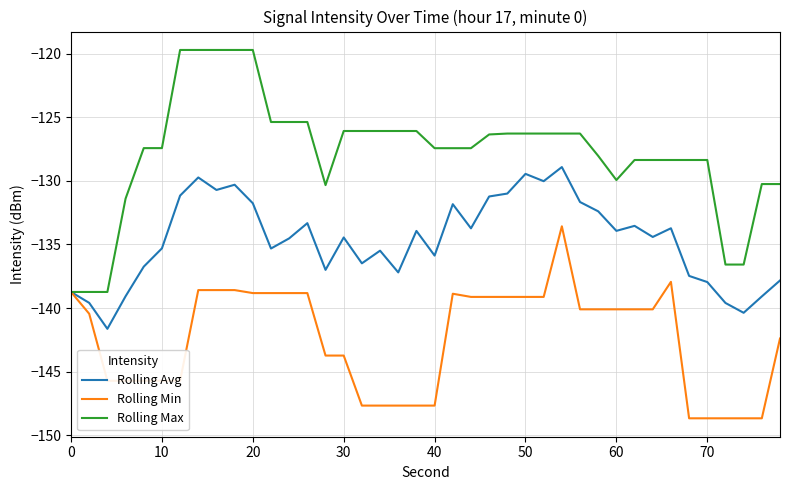

What is the lowest value of the Rolling Max series?

-138.7